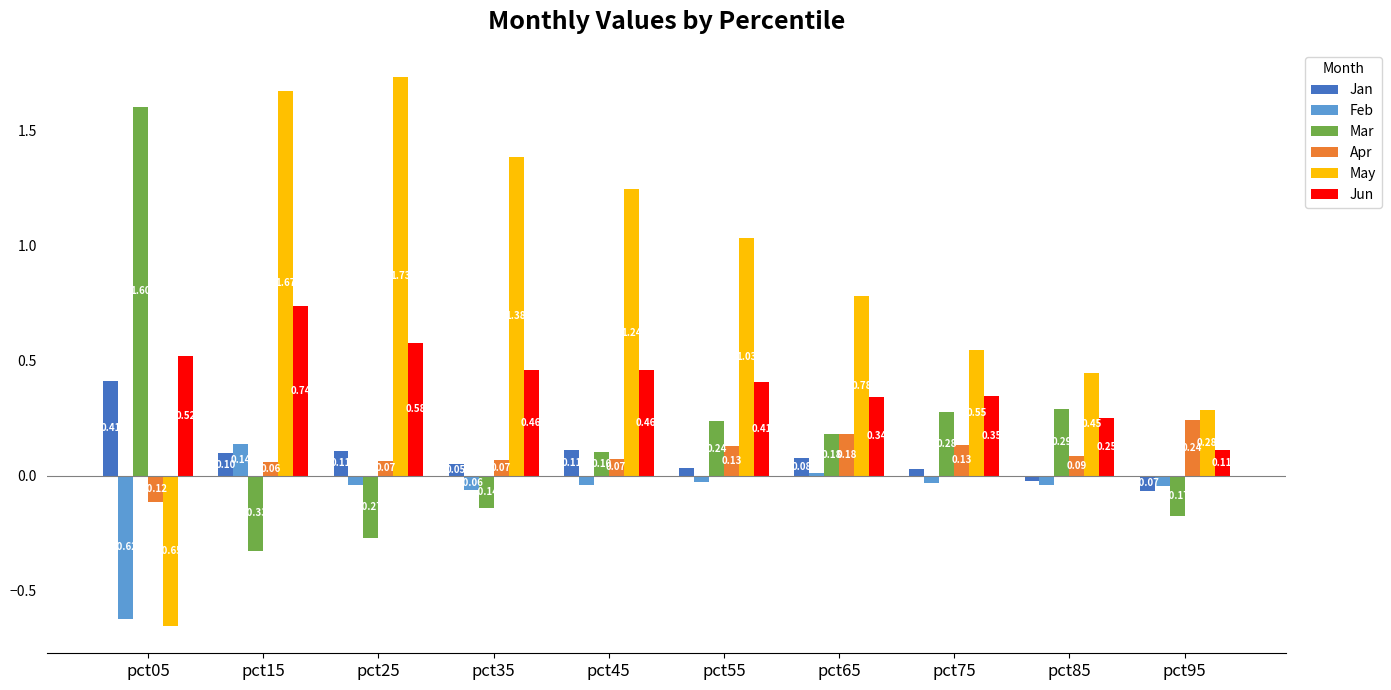

What is the spread (max minus min) of values at pct35?

1.5